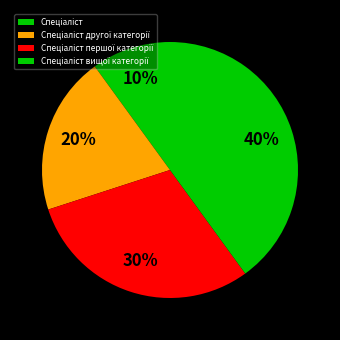

What is the total percentage of Спеціаліст вищої категорії and Спеціаліст?

50.0%